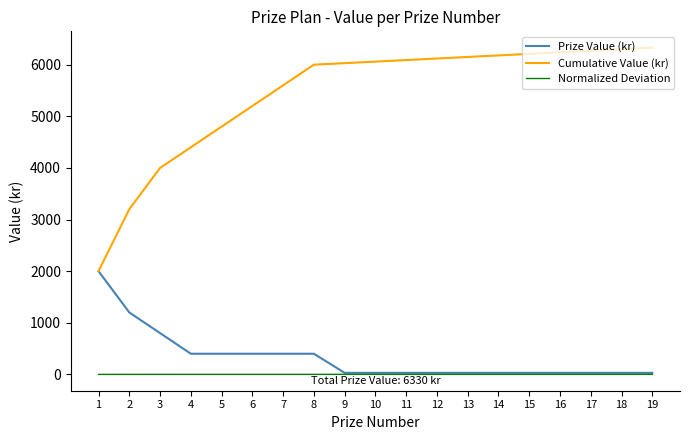

What is the approximate value of Normalized Deviation at 18?

1.0